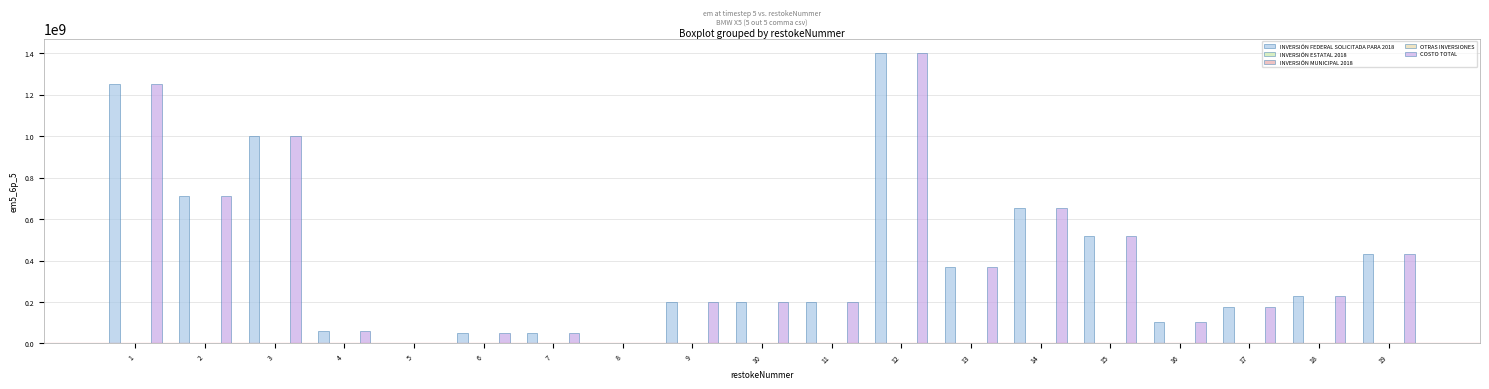

Reading right to left, transcribe all the data shown in this chart.

INVERSIÓN FEDERAL SOLICITADA PARA 2018: 19=431600000.0	18=226700000.0	17=175500000.0	16=103250000.0	15=518371276.0	14=651983079.6	13=367650051.0	12=1400000000.0	11=200000000.0	10=200000000.0	9=200000000.0	8=4000000.0	7=52501496.7	6=50000000.0	5=2500000.0	4=61505193.0	3=1000000000.0	2=712801982.1	1=1250000000.0
INVERSIÓN ESTATAL 2018: 19=0.0	18=0.0	17=0.0	16=0.0	15=0.0	14=0.0	13=0.0	12=0.0	11=0.0	10=0.0	9=0.0	8=0.0	7=0.0	6=0.0	5=0.0	4=0.0	3=0.0	2=0.0	1=0.0
INVERSIÓN MUNICIPAL 2018: 19=0.0	18=0.0	17=0.0	16=0.0	15=0.0	14=0.0	13=0.0	12=0.0	11=0.0	10=0.0	9=0.0	8=0.0	7=0.0	6=0.0	5=0.0	4=0.0	3=0.0	2=0.0	1=0.0
OTRAS INVERSIONES: 19=0.0	18=0.0	17=0.0	16=0.0	15=0.0	14=0.0	13=0.0	12=0.0	11=0.0	10=0.0	9=0.0	8=0.0	7=0.0	6=0.0	5=0.0	4=0.0	3=0.0	2=0.0	1=0.0
COSTO TOTAL: 19=431600000.0	18=226700000.0	17=175500000.0	16=103250000.0	15=518371276.0	14=651983079.6	13=367650051.0	12=1400000000.0	11=200000000.0	10=200000000.0	9=200000000.0	8=4000000.0	7=52501496.7	6=50000000.0	5=2500000.0	4=61505193.0	3=1000000000.0	2=712801982.1	1=1250000000.0